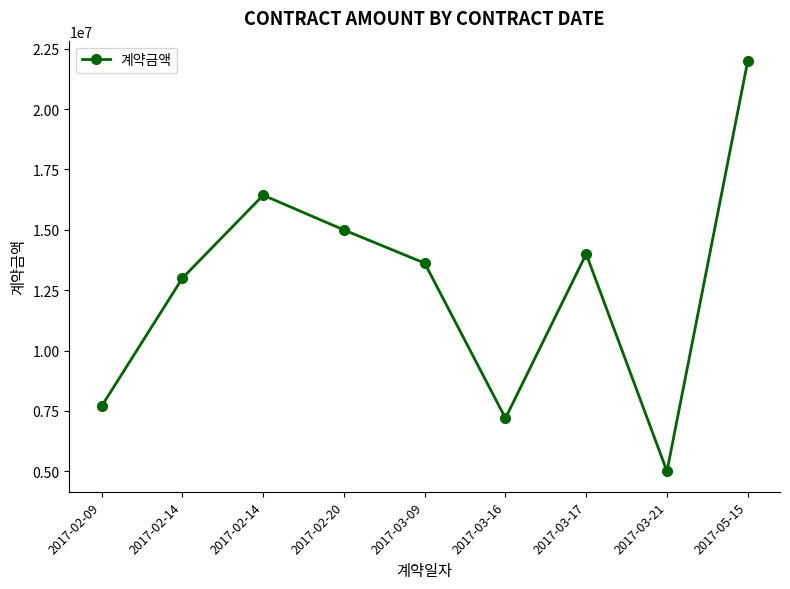

What is the label of the 8th point from the left?

2017-03-21